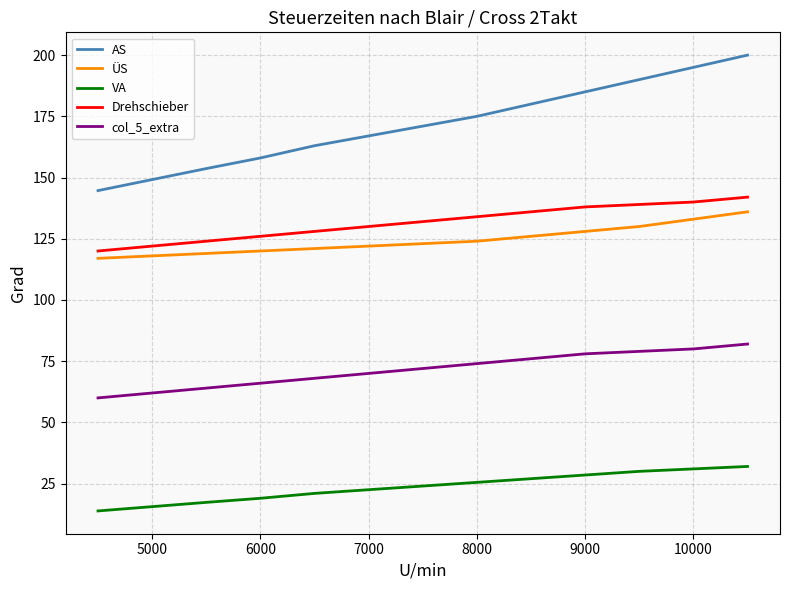

Reading right to left, what are all the values shown in this chart?

AS: 200.0	195.0	190.0	185.0	180.0	175.0	171.0	167.0	163.0	158.0	153.7	149.2	144.7
ÜS: 136.0	133.0	130.0	128.0	126.0	124.0	123.0	122.0	121.0	120.0	119.0	118.0	117.0
VA: 32.0	31.0	30.0	28.5	27.0	25.5	24.0	22.5	21.0	19.0	17.3	15.6	13.8
Drehschieber: 142.0	140.0	139.0	138.0	136.0	134.0	132.0	130.0	128.0	126.0	124.0	122.0	120.0
col_5_extra: 82.0	80.0	79.0	78.0	76.0	74.0	72.0	70.0	68.0	66.0	64.0	62.0	60.0